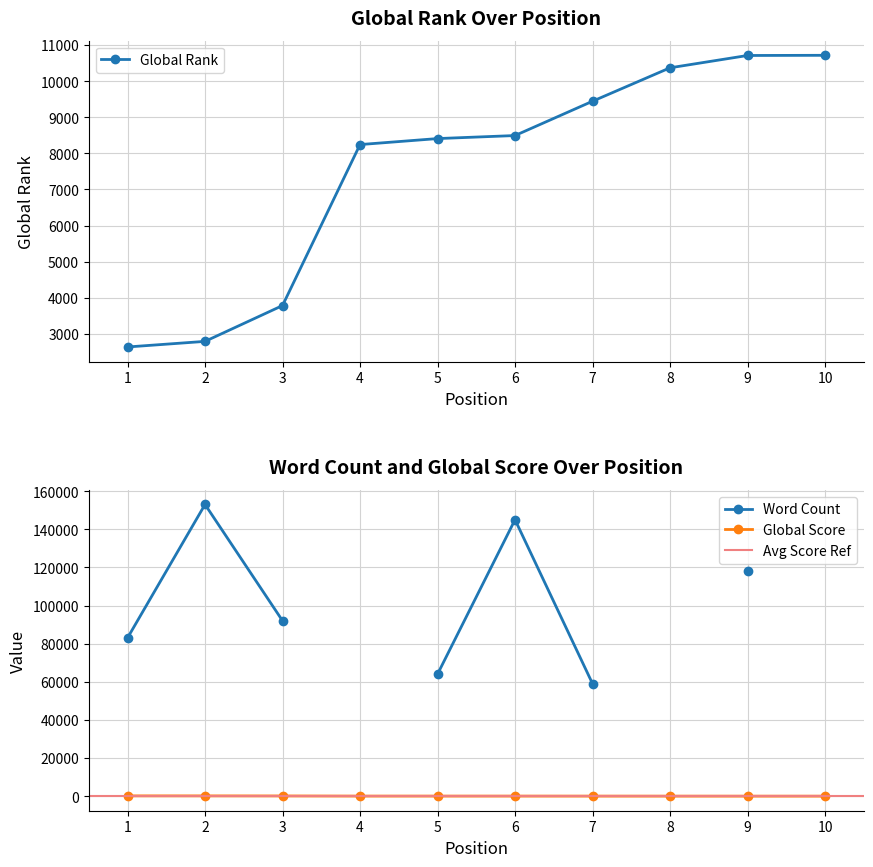

True or false: Global Score has a value of 13 at 9.

False